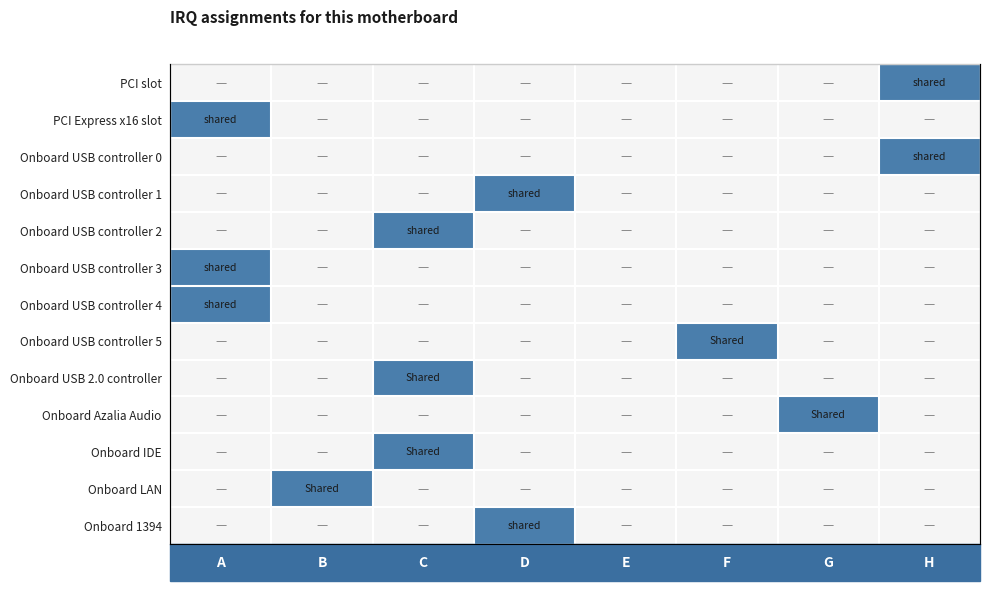

List the series in order of their peak value, highest first.

PCI slot, PCI Express x16 slot, Onboard USB controller 0, Onboard USB controller 1, Onboard USB controller 2, Onboard USB controller 3, Onboard USB controller 4, Onboard USB controller 5, Onboard USB 2.0 controller, Onboard Azalia Audio, Onboard IDE, Onboard LAN, Onboard 1394